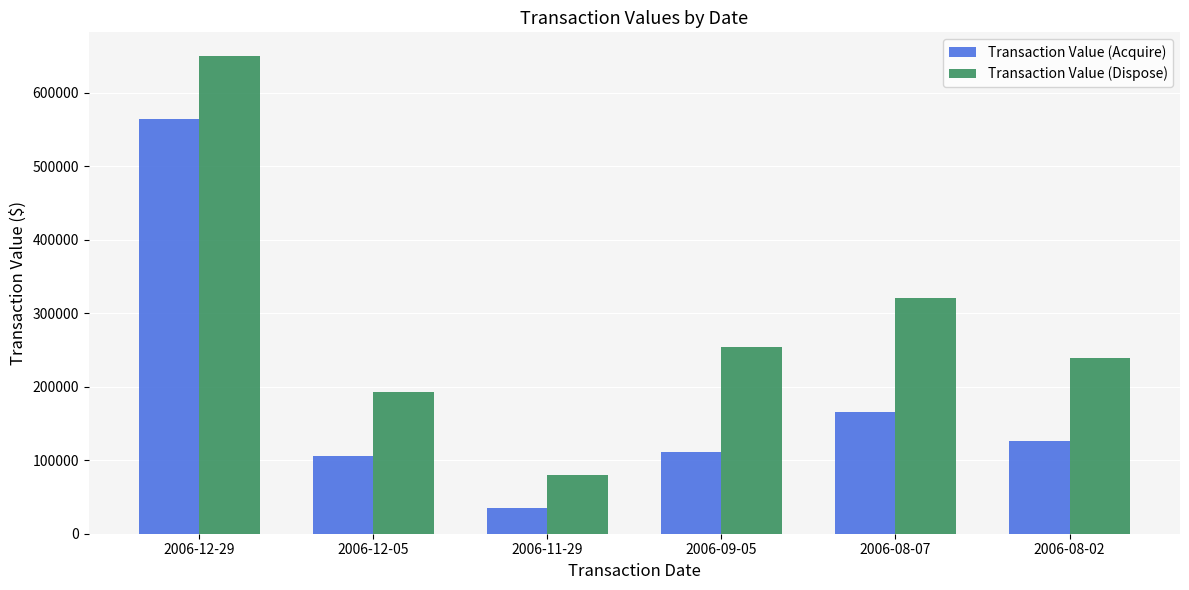

Rank the series by their average value, from lowest to highest.

Transaction Value (Acquire), Transaction Value (Dispose)